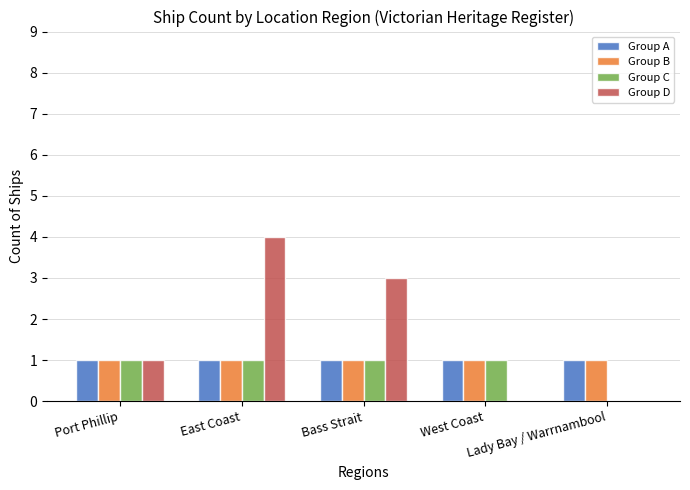

The value of Group D at Bass Strait is 5. True or false?

False